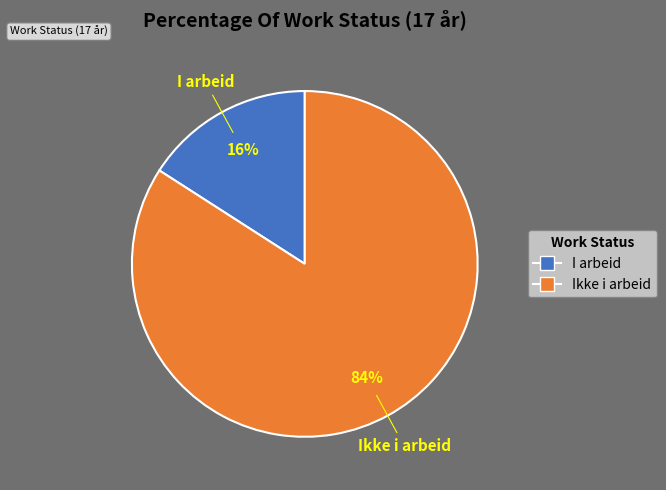

To the nearest percent, what is the difference between the largest and smallest slice percentages?

68%